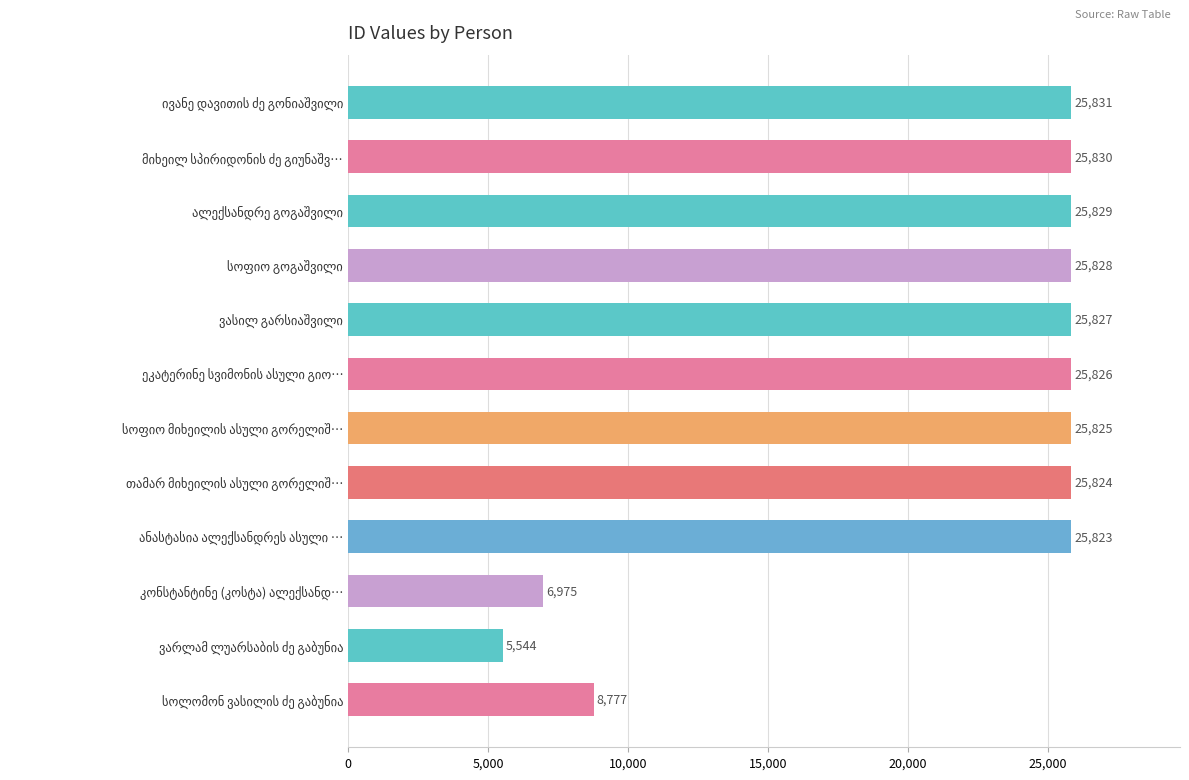

What is the difference between the maximum and minimum values?

20287